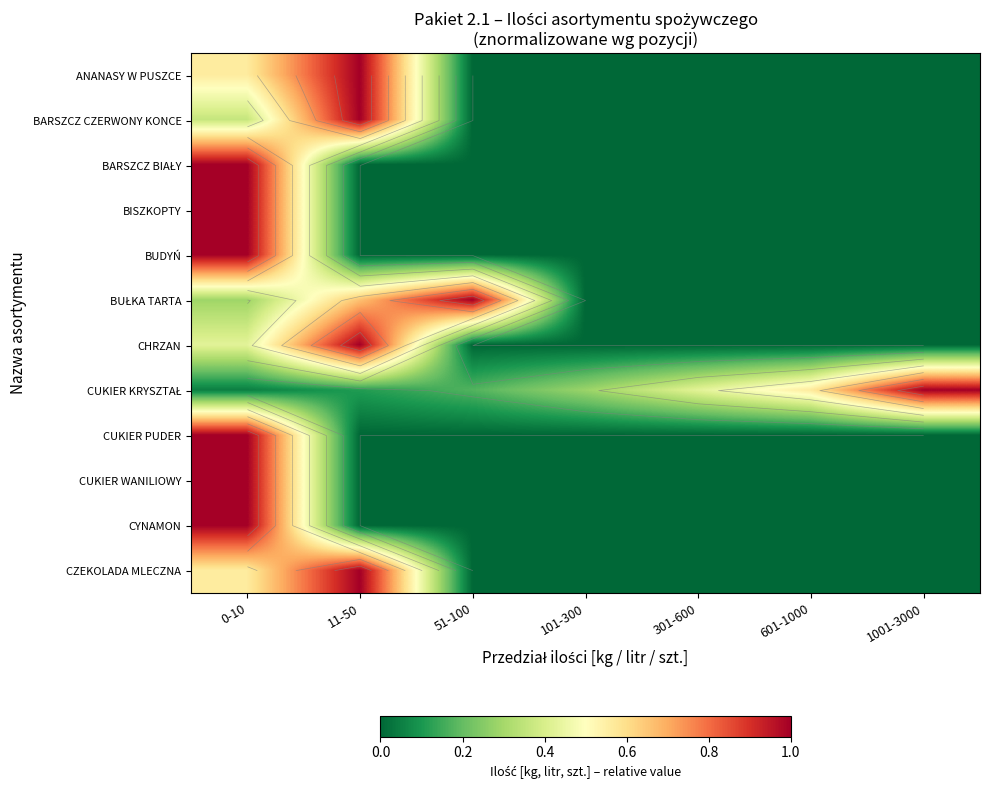

At which category does the chart reach its minimum across all series?

51-100